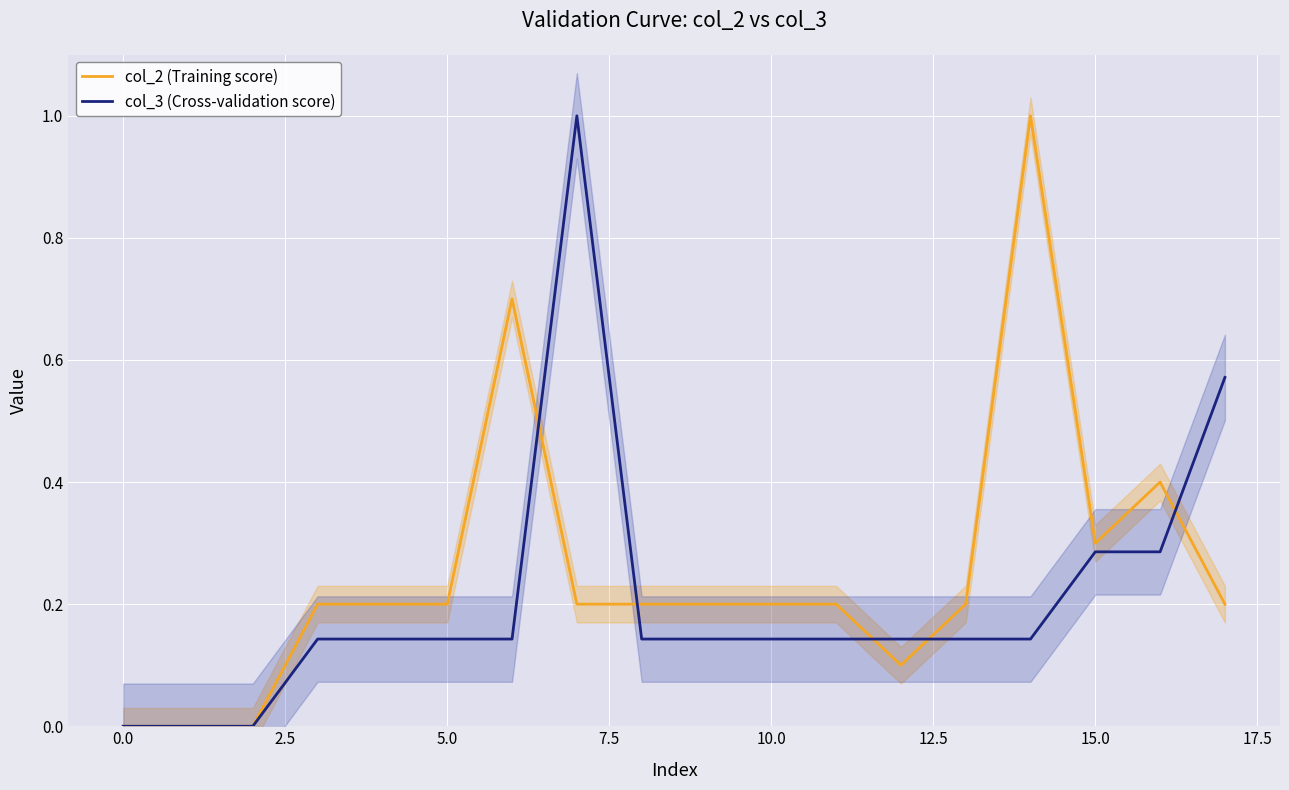

Is this an area chart (filled region under the line)?

No